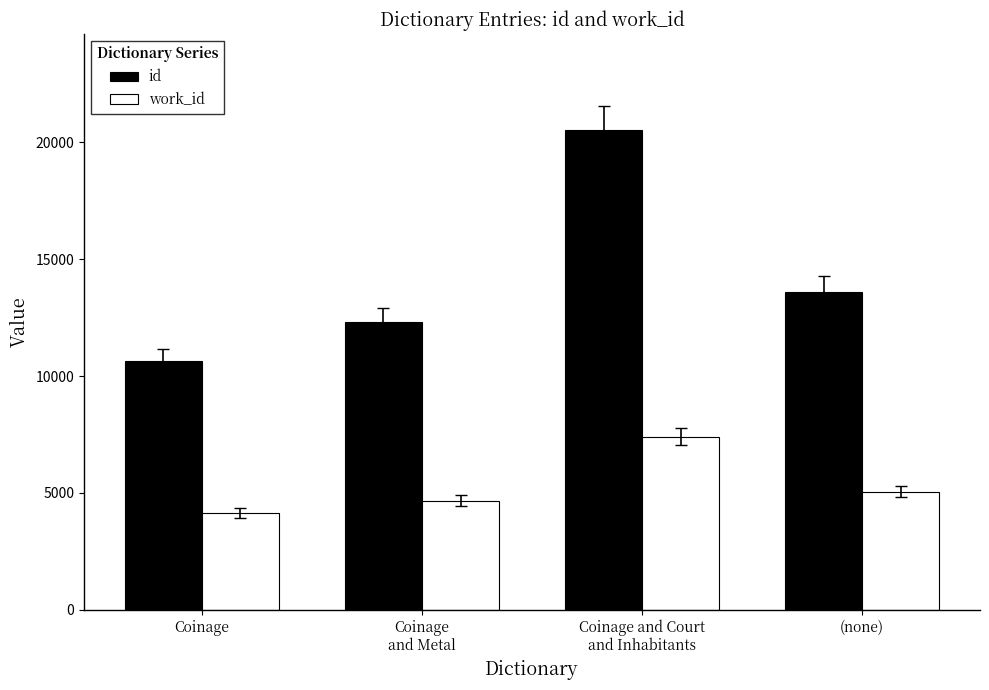

Where is work_id nearest to the value 5772?

(none)